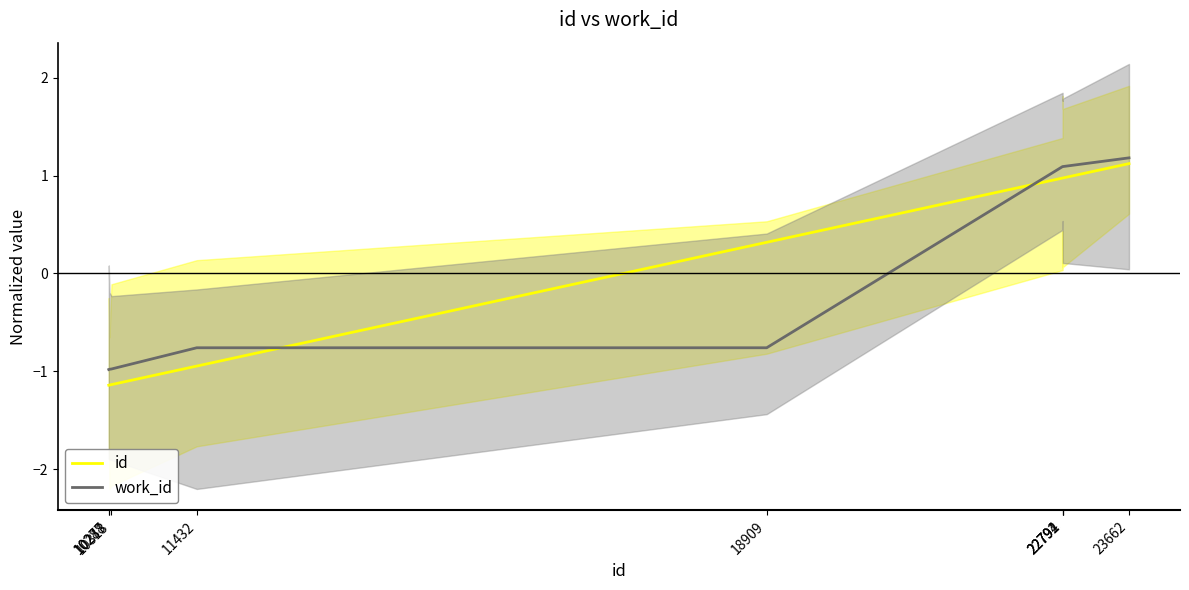

How many values in work_id are below zero?

5